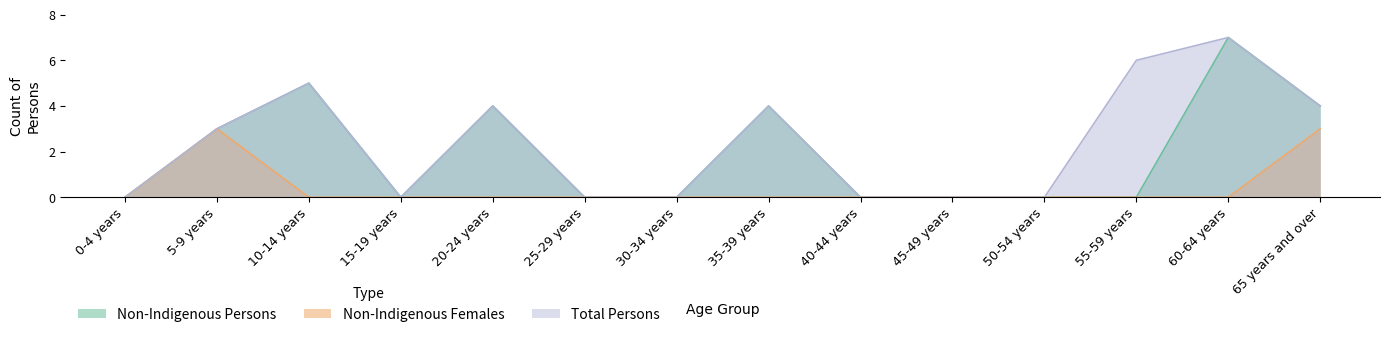

At 30-34 years, list the series in order from smallest to largest.

Non-Indigenous Persons, Non-Indigenous Females, Total Persons